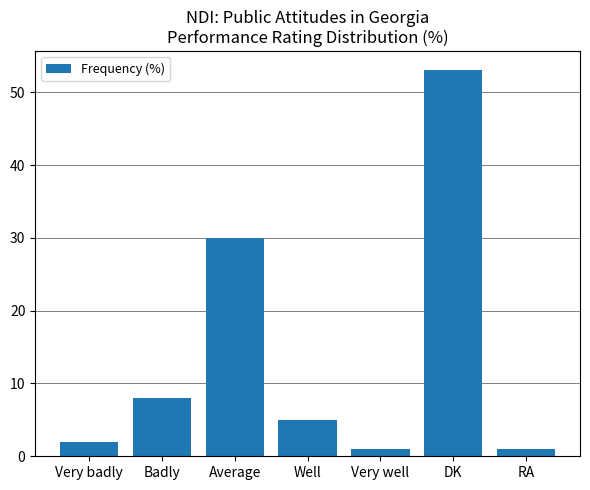

What is the label of the 3rd bar from the left?

Average